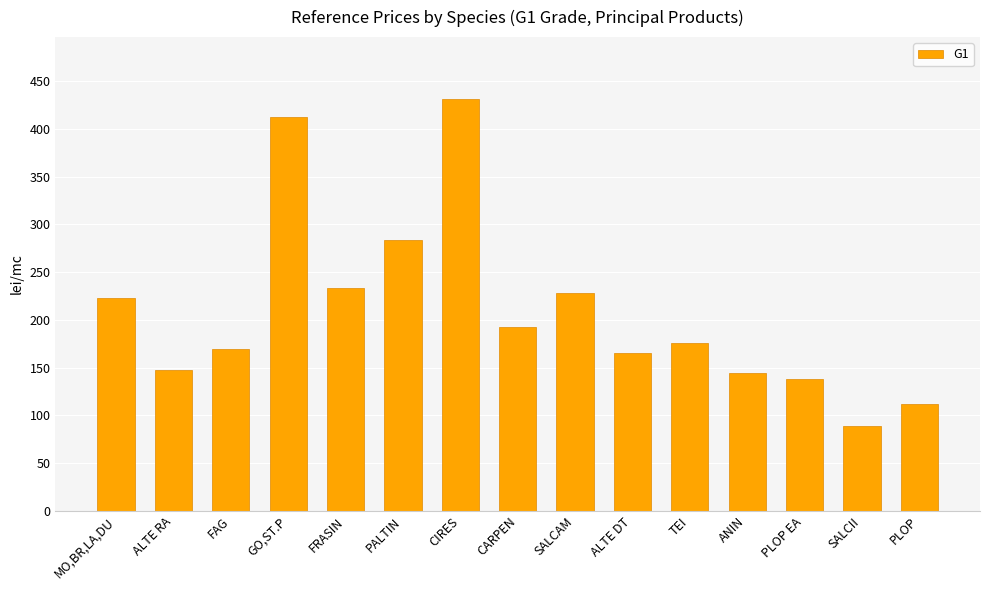

What is the sum of all values?

3144.8